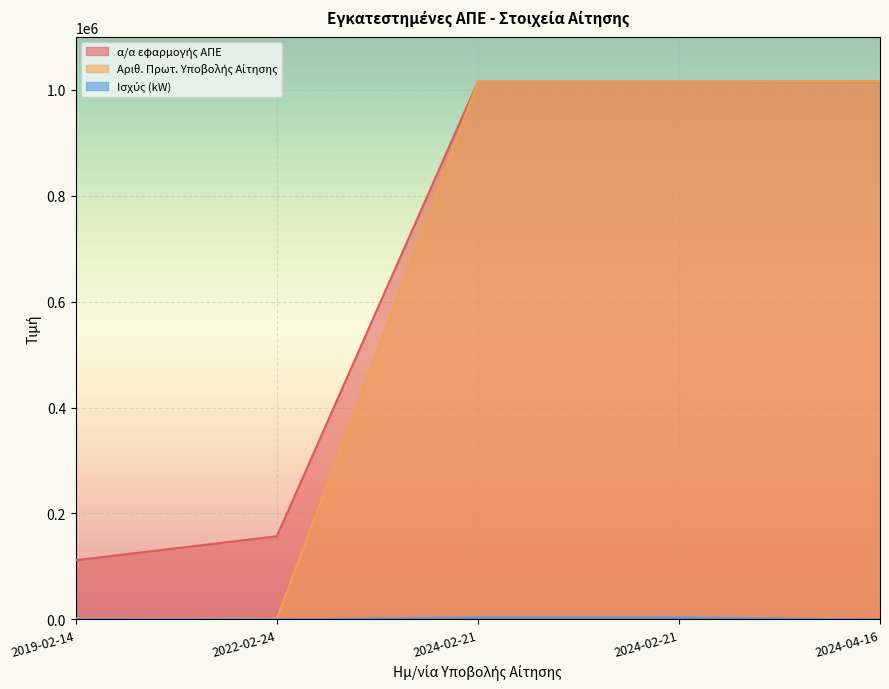

What is the minimum value shown in the chart?

55.0